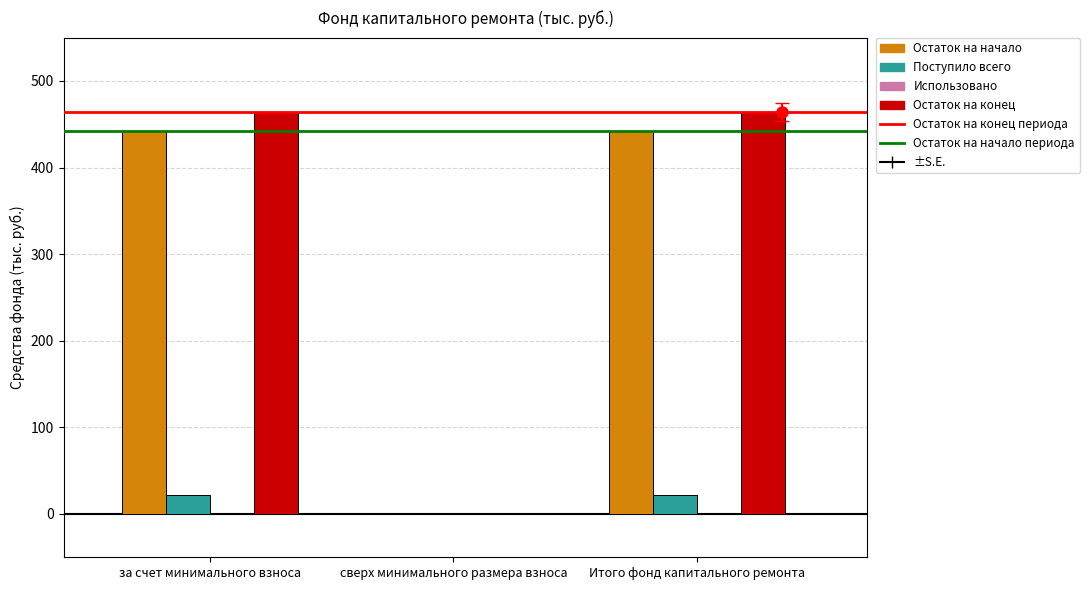

Does the chart contain stacked bars?

No